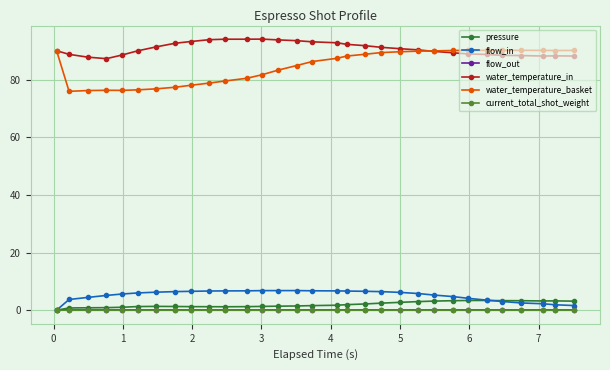

What is the value of the water_temperature_in point at the 23rd from the left?

89.8